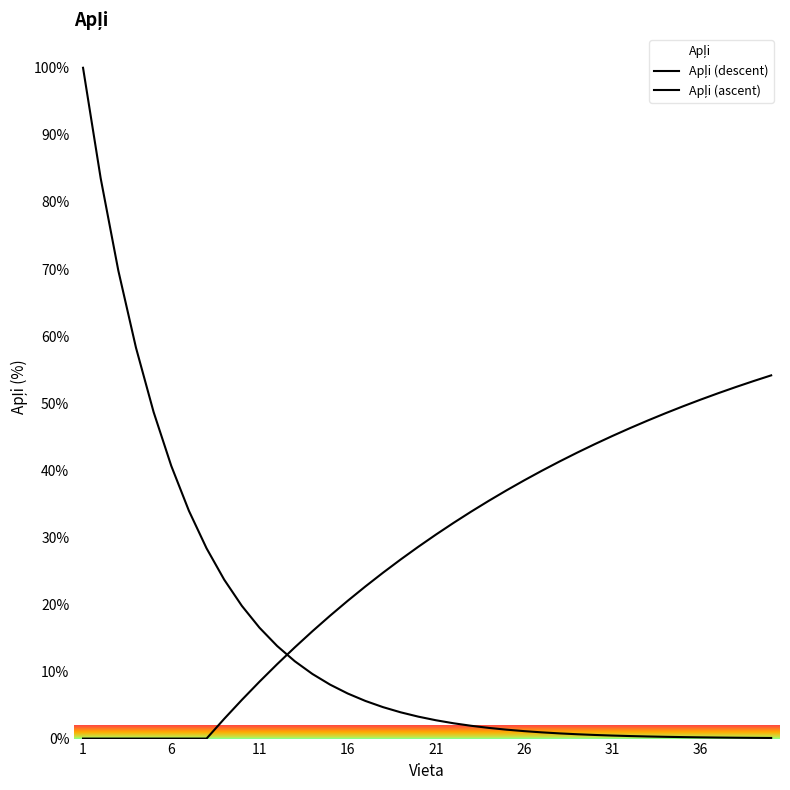

List the series in order of their peak value, highest first.

Apļi (descent), Apļi (ascent)